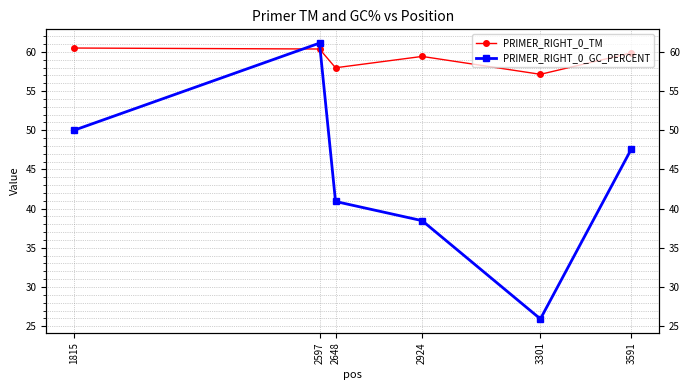

Reading left to right, what are all the values shown in this chart?

PRIMER_RIGHT_0_TM: 60.5	60.4	58.0	59.4	57.1	59.9
PRIMER_RIGHT_0_GC_PERCENT: 50.0	61.1	40.9	38.5	25.9	47.6